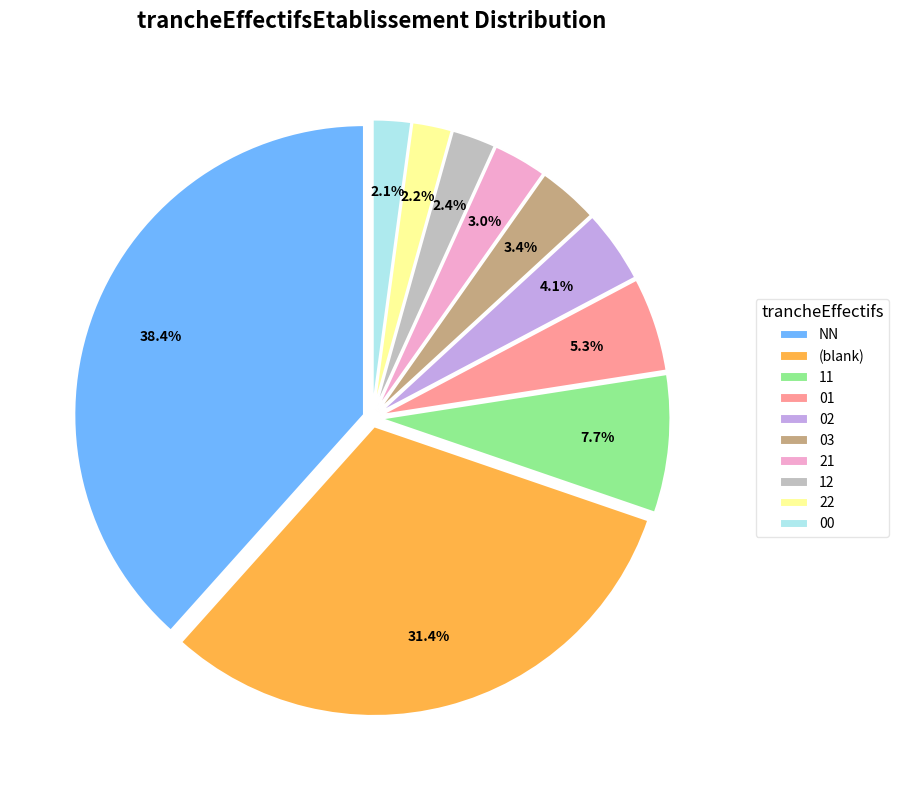

Is there a majority slice in this chart?

No